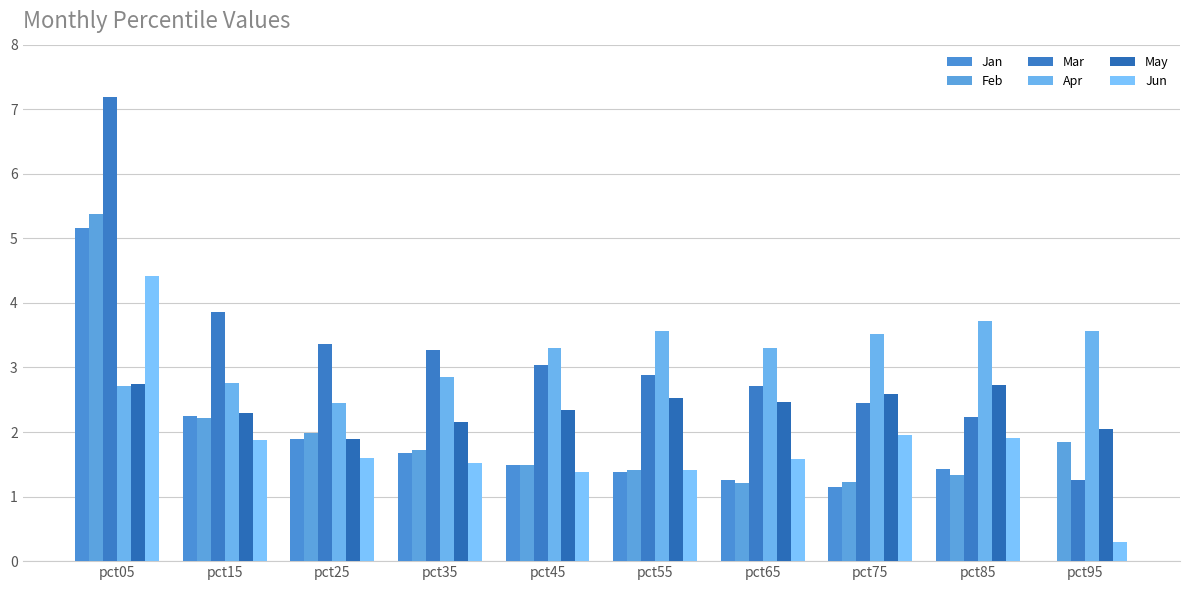

Which label corresponds to the smallest value in the chart?

pct95